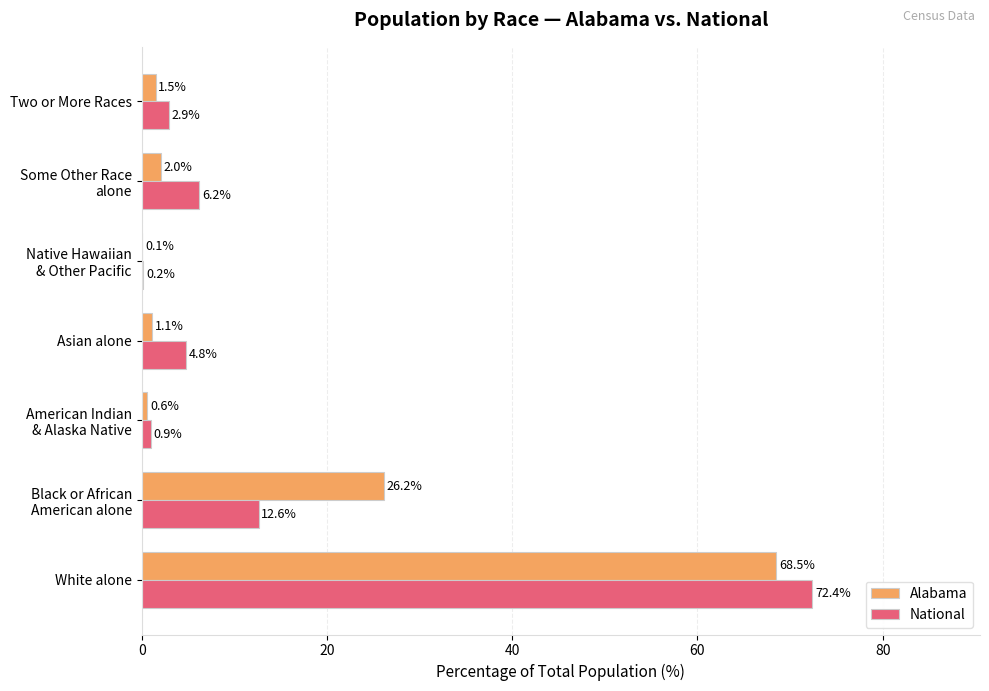

The value of National at Two or More Races is 2.9. True or false?

True